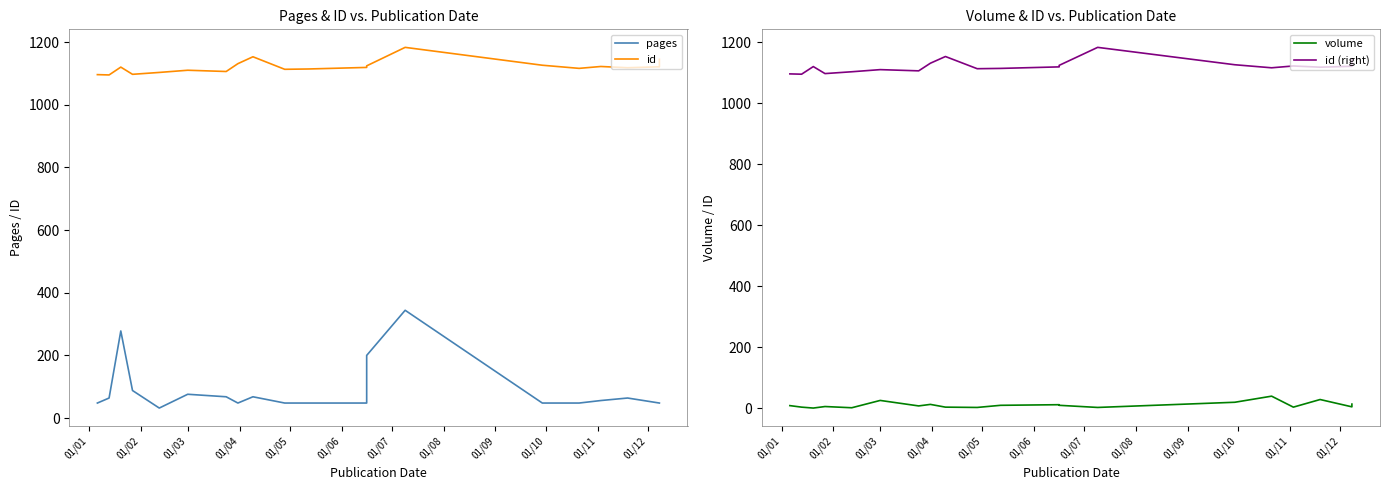

At how many categories does at least one series exceed 1114?

12